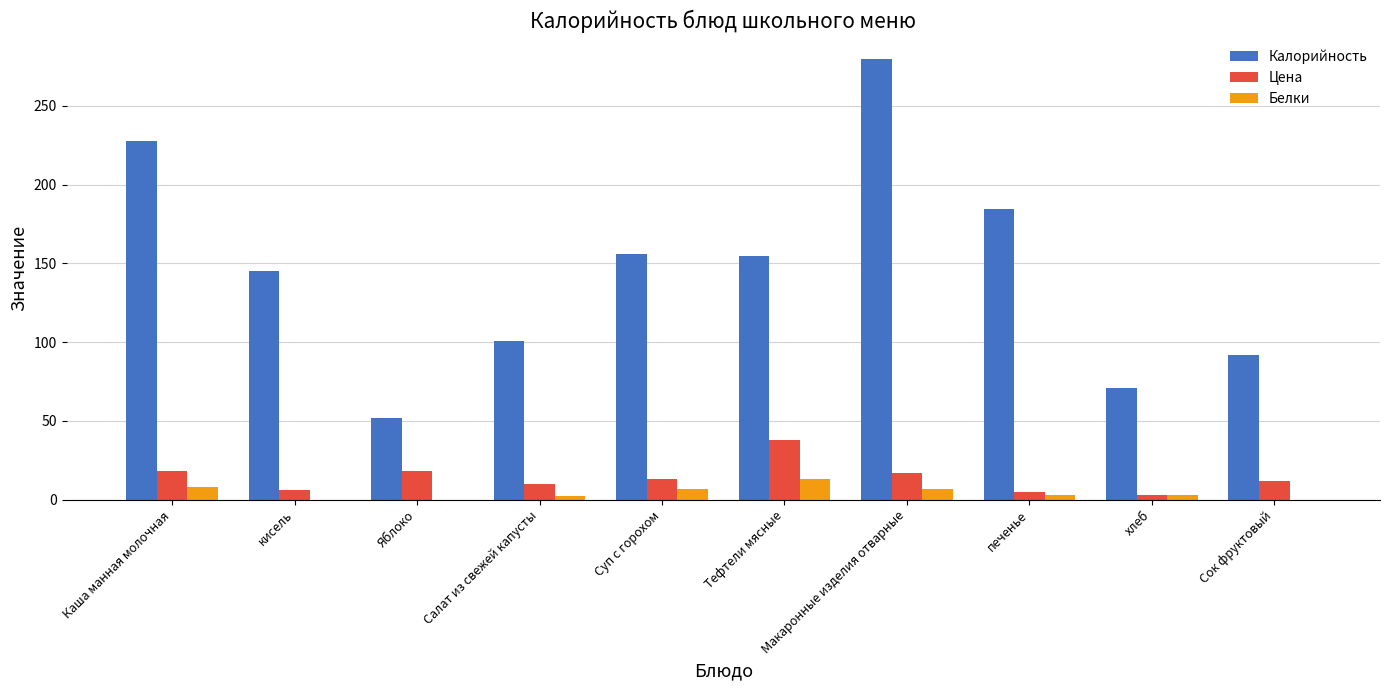

Count the number of categories in the chart.

10